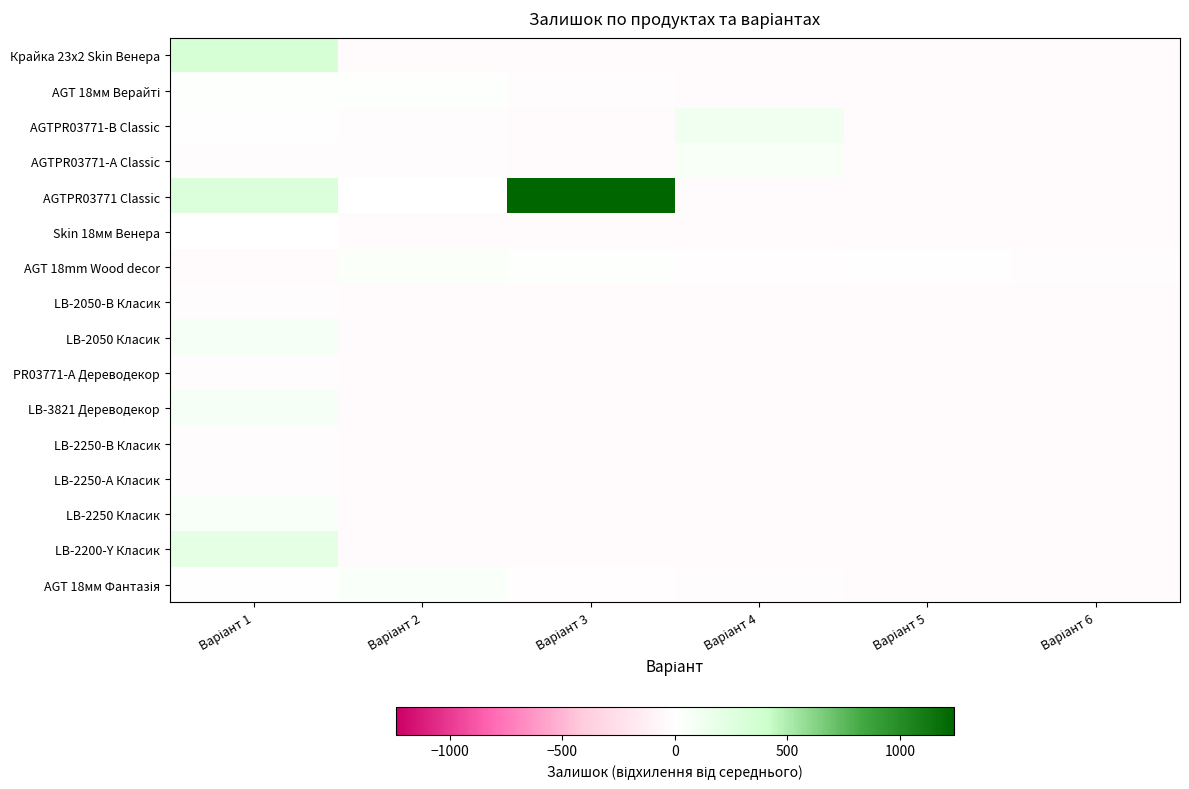

How many series are shown in this chart?

16